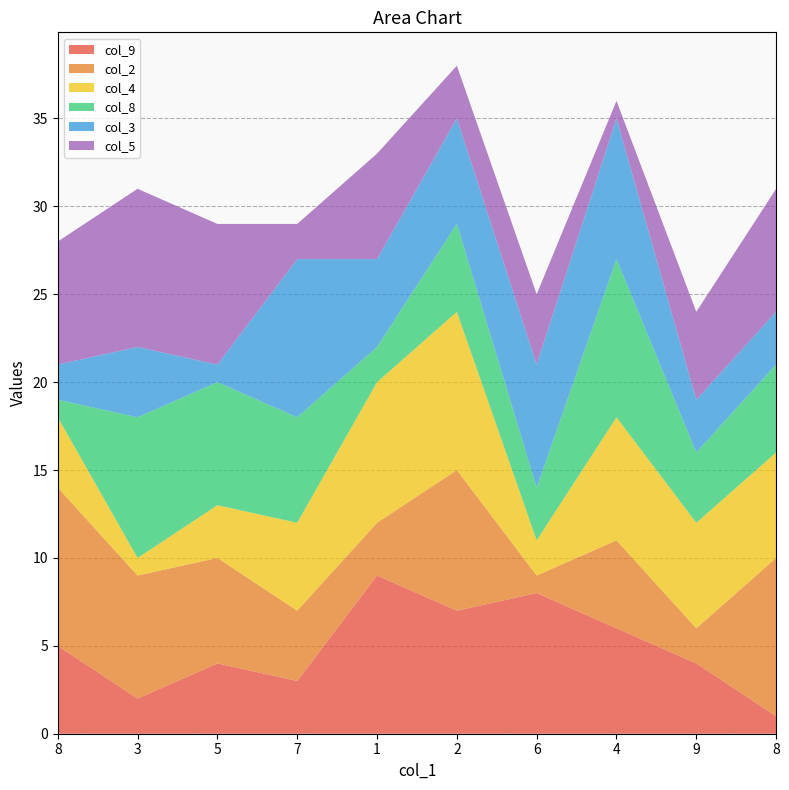

Reading right to left, what are all the values shown in this chart?

col_9: 8=1	9=4	4=6	6=8	2=7	1=9	7=3	5=4	3=2	8=5
col_2: 8=9	9=2	4=5	6=1	2=8	1=3	7=4	5=6	3=7	8=9
col_4: 8=6	9=6	4=7	6=2	2=9	1=8	7=5	5=3	3=1	8=4
col_8: 8=5	9=4	4=9	6=3	2=5	1=2	7=6	5=7	3=8	8=1
col_3: 8=3	9=3	4=8	6=7	2=6	1=5	7=9	5=1	3=4	8=2
col_5: 8=7	9=5	4=1	6=4	2=3	1=6	7=2	5=8	3=9	8=7